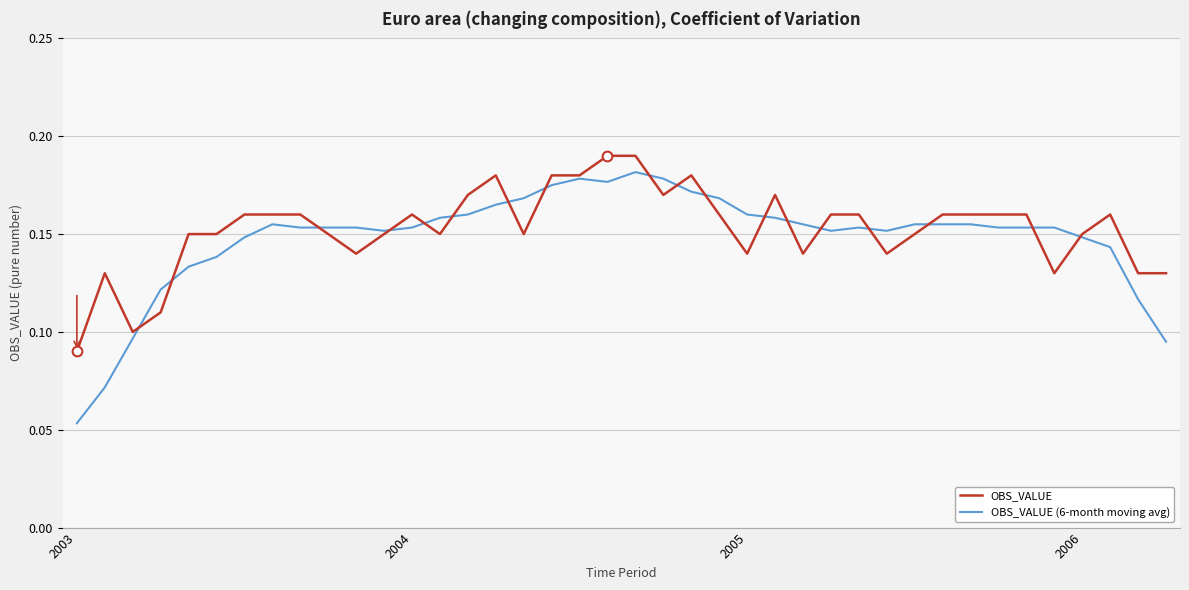

Which series has the widest spread of values?

OBS_VALUE (6-month moving avg)